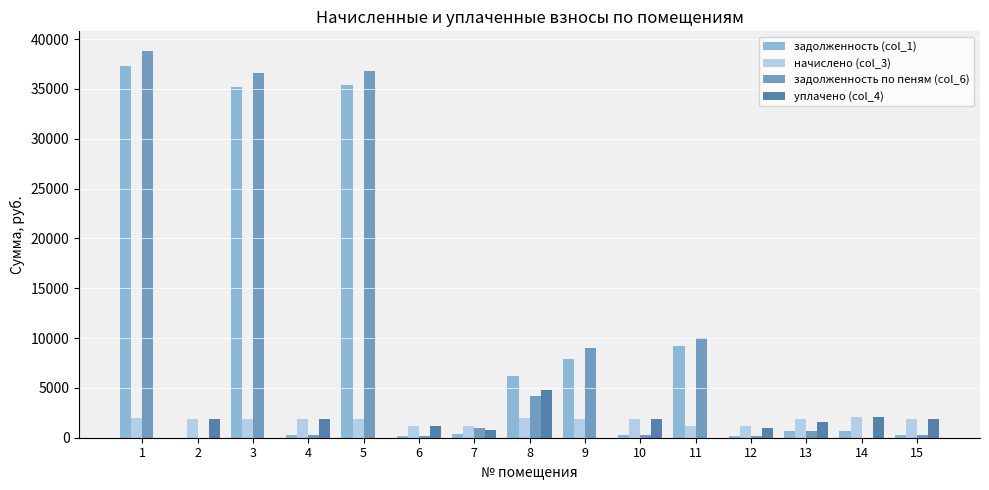

What is the total value across all series at 5?

73983.8